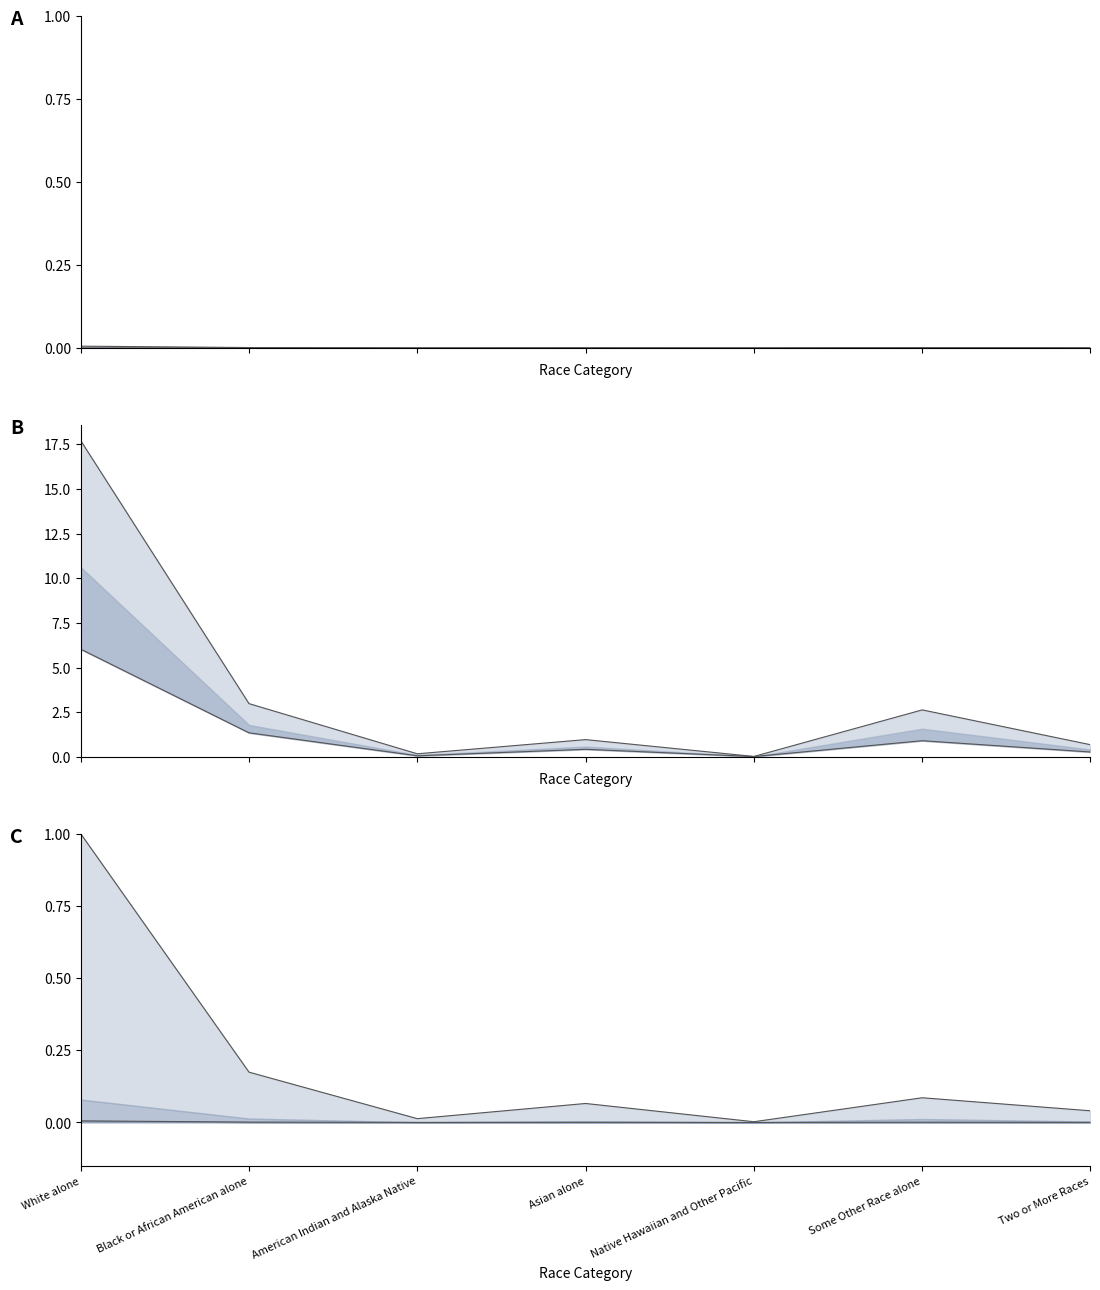

True or false: National and Texas cross at least once.

False